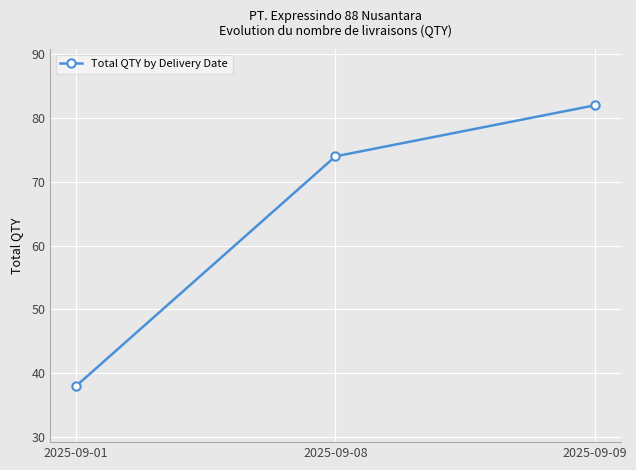

Rank the categories by value from highest to lowest.

2025-09-09, 2025-09-08, 2025-09-01